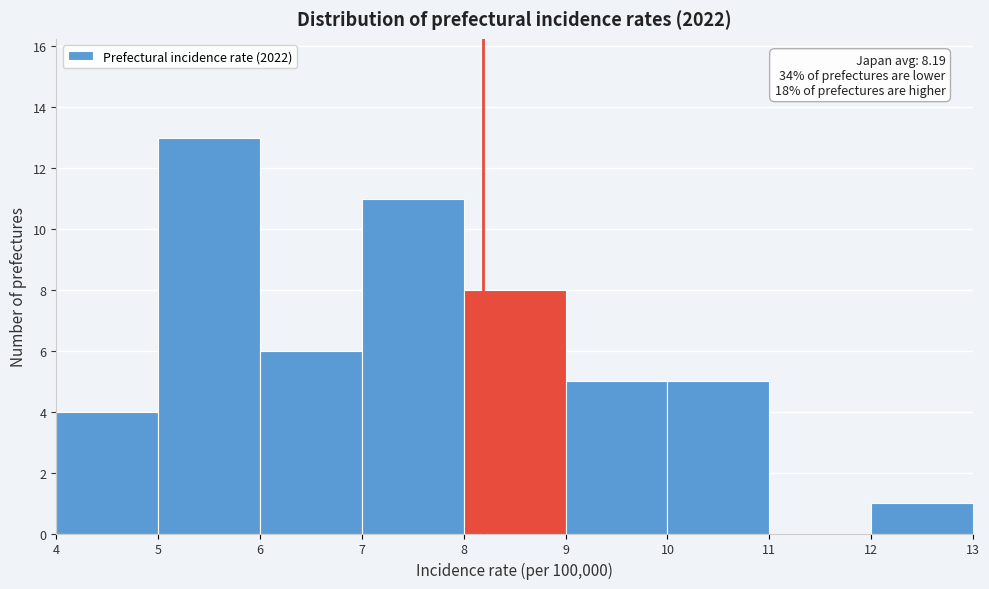

Which range on the x-axis has the tallest bar?

5 to 6